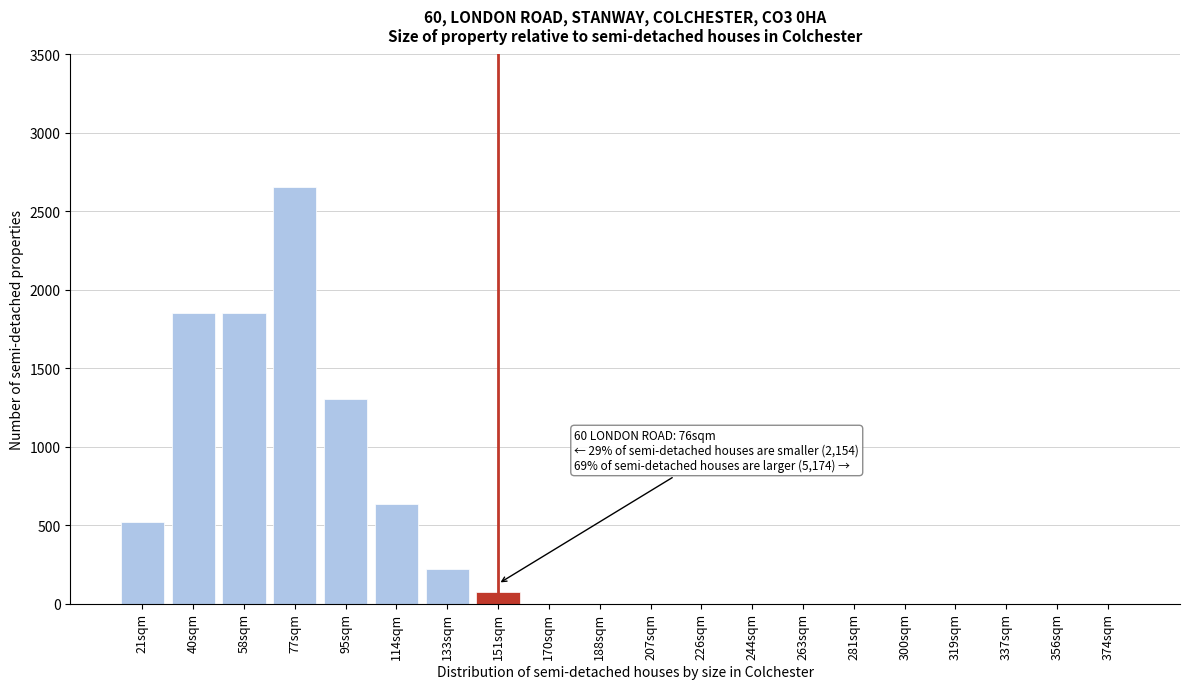

Reading right to left, transcribe all the data shown in this chart.

374sqm=0	356sqm=0	337sqm=0	319sqm=0	300sqm=0	281sqm=0	263sqm=0	244sqm=0	226sqm=0	207sqm=0	188sqm=0	170sqm=0	151sqm=76	133sqm=218	114sqm=633	95sqm=1307	77sqm=2654	58sqm=1854	40sqm=1854	21sqm=519